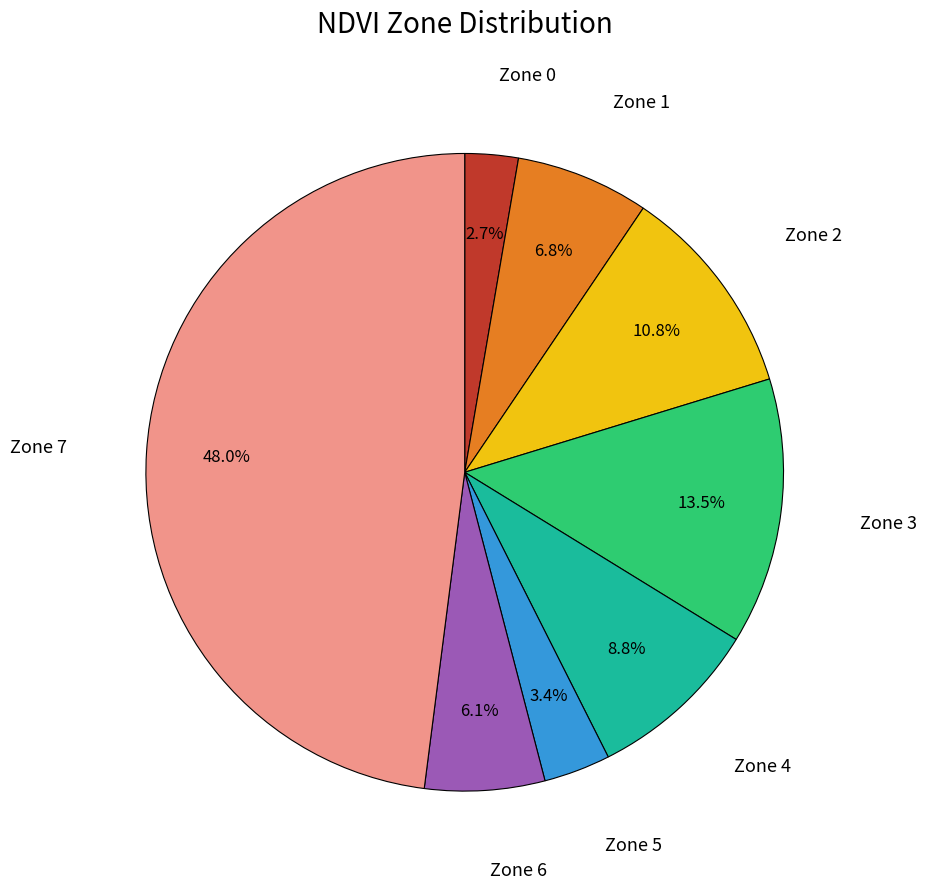

Does any single category account for the majority?

No